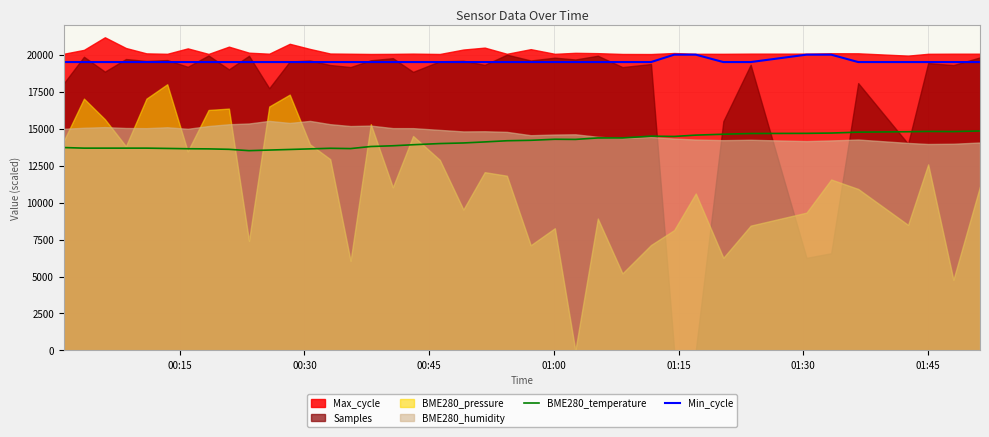

True or false: BME280_temperature and Min_cycle cross at least once.

False